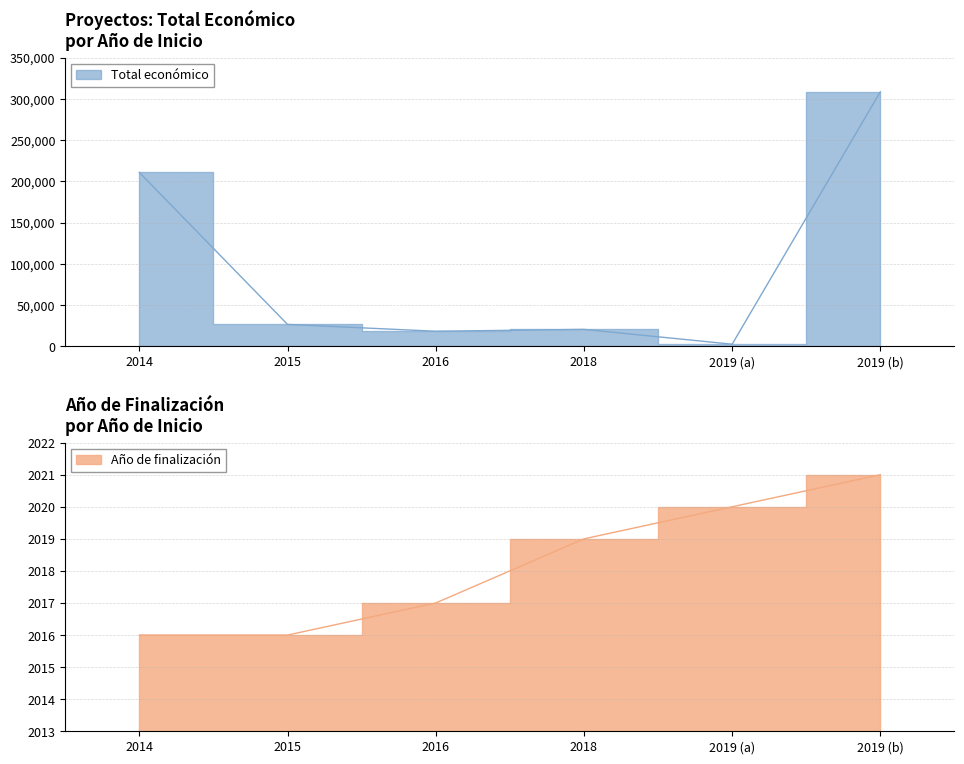

True or false: Total económico and Año de finalización cross at least once.

False